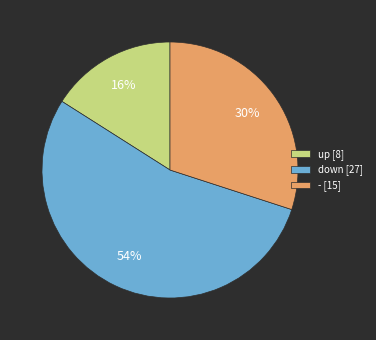

What percentage is the - slice, to the nearest percent?

30%